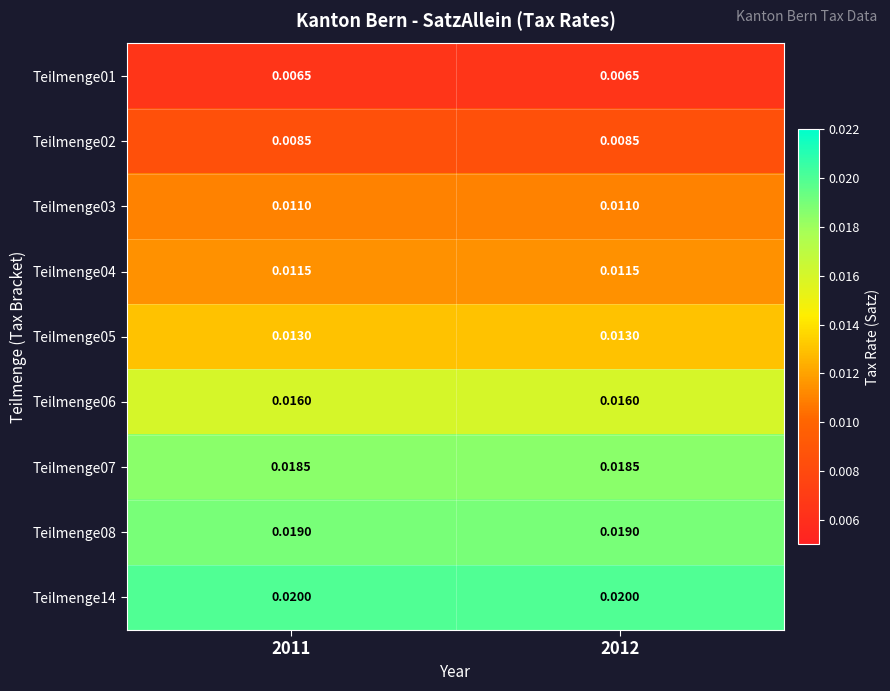

Reading left to right, what are all the values shown in this chart?

Teilmenge01: 2011=0.0	2012=0.0
Teilmenge02: 2011=0.0	2012=0.0
Teilmenge03: 2011=0.0	2012=0.0
Teilmenge04: 2011=0.0	2012=0.0
Teilmenge05: 2011=0.0	2012=0.0
Teilmenge06: 2011=0.0	2012=0.0
Teilmenge07: 2011=0.0	2012=0.0
Teilmenge08: 2011=0.0	2012=0.0
Teilmenge14: 2011=0.0	2012=0.0